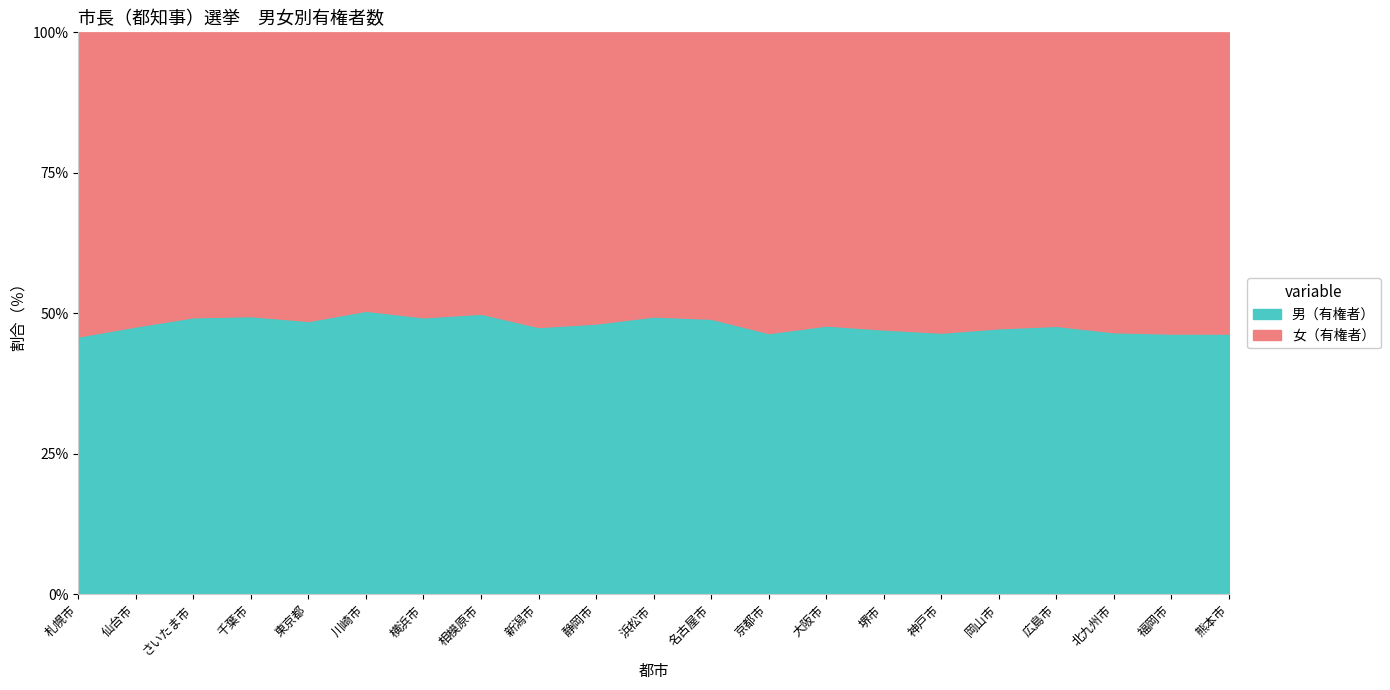

Reading left to right, what are all the values shown in this chart?

男（有権者）: 764162	423489	531130	395703	5521187	626457	1530049	299282	312446	276044	317358	909975	529398	1059525	317903	581295	273154	461095	362101	595174	278216
女（有権者）: 901028	464699	545961	403647	5828091	614876	1573629	300012	344381	296720	324488	945419	609169	1155441	356608	666896	303708	504126	414234	687408	321352